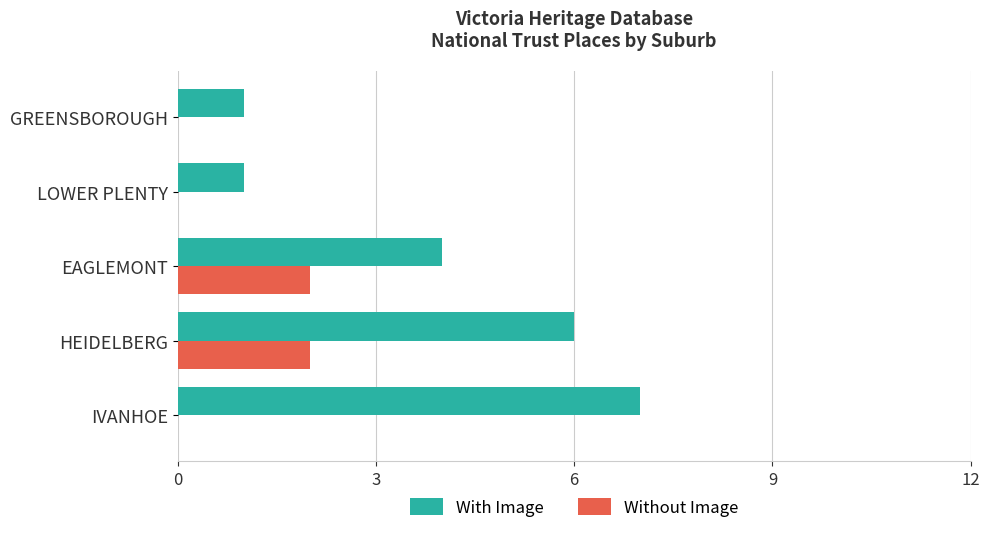

The With Image series shows 12 at IVANHOE. True or false?

False